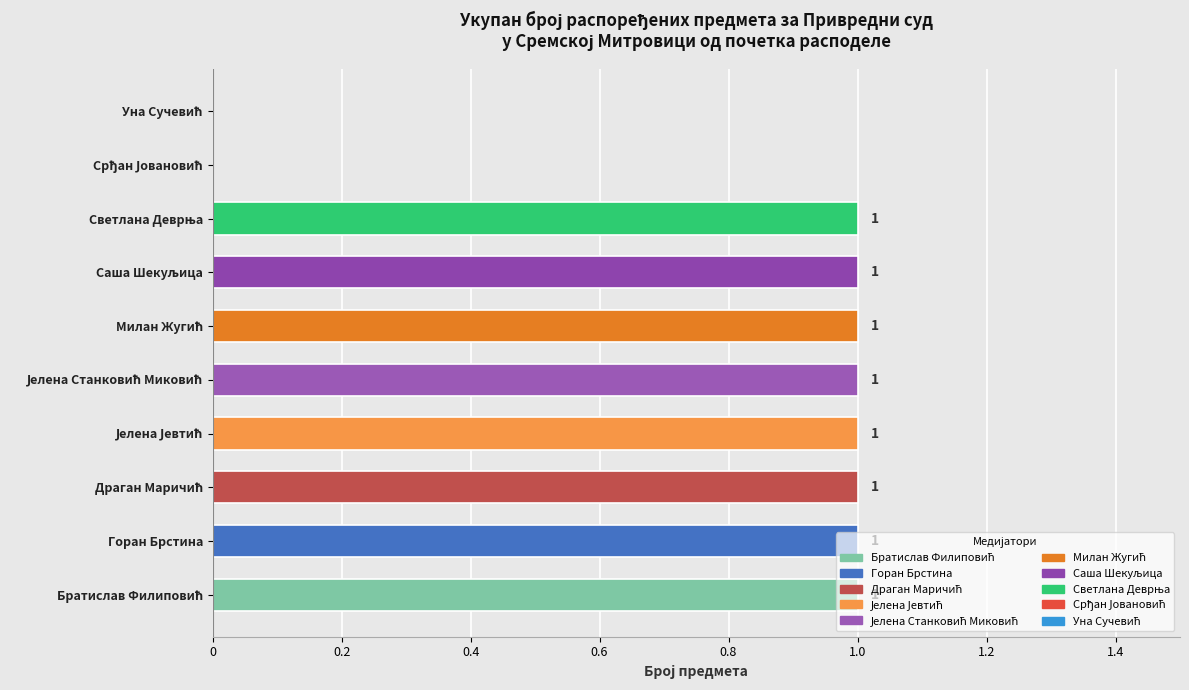

What is the label of the 8th bar from the left?

Светлана Деврња